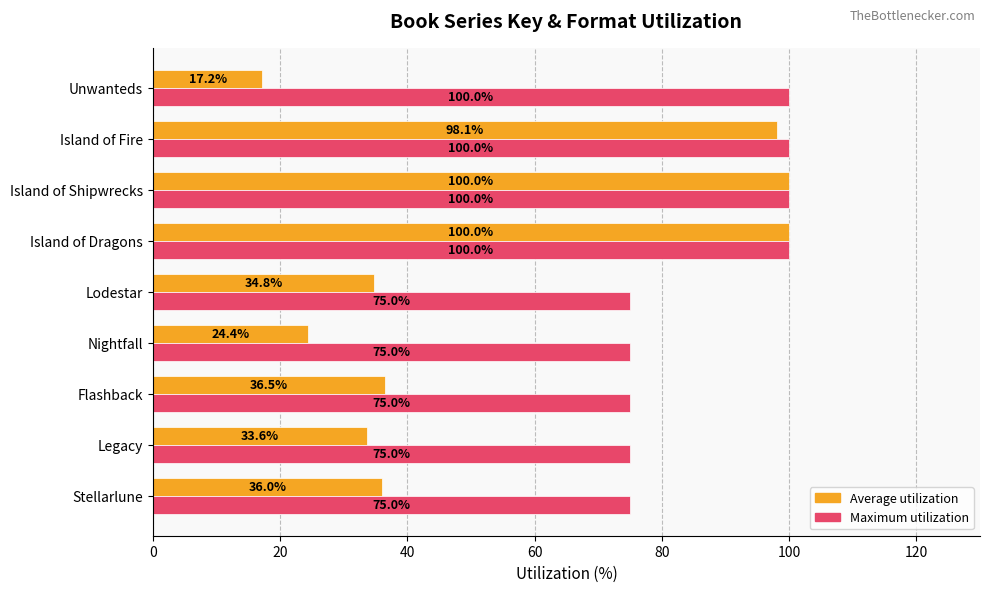

What is the total value across all series at Stellarlune?

111.0